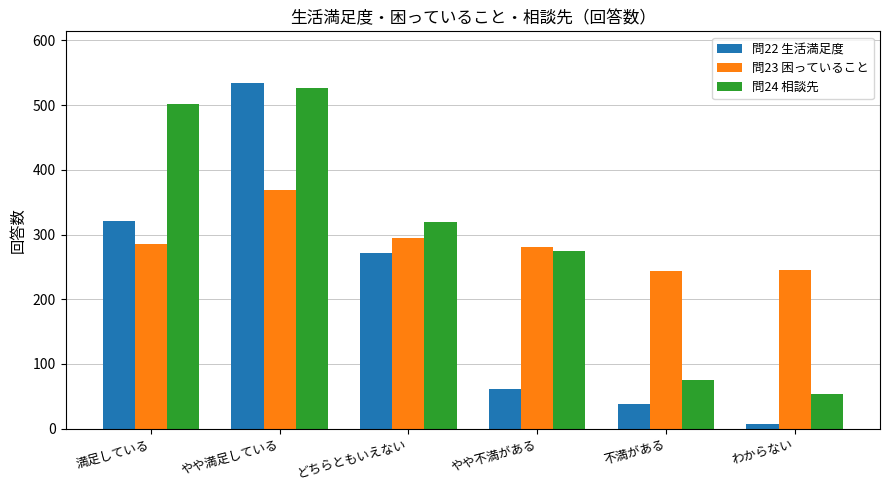

What is the label of the 3rd bar from the right?

やや不満がある